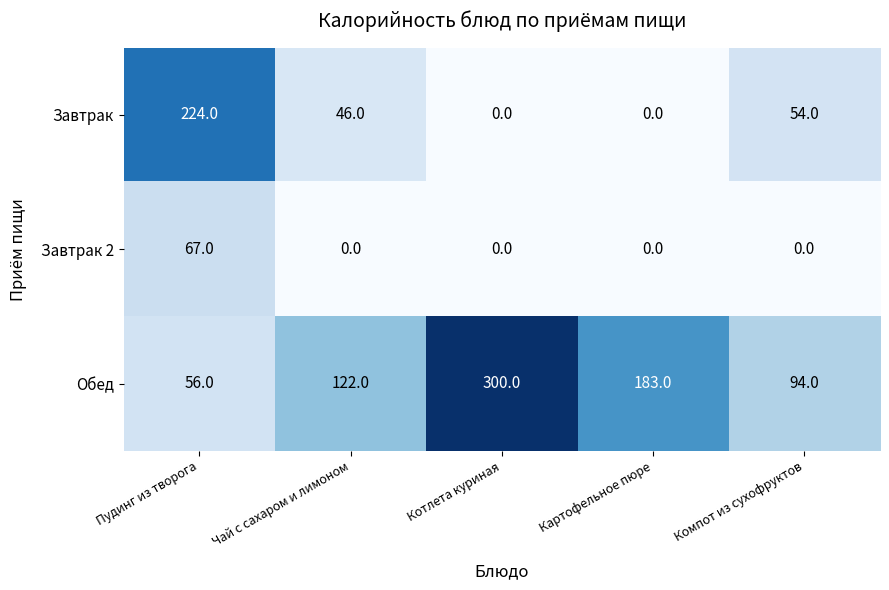

Reading right to left, transcribe all the data shown in this chart.

Завтрак: Компот из сухофруктов=54	Картофельное пюре=0	Котлета куриная=0	Чай с сахаром и лимоном=46	Пудинг из творога=224
Завтрак 2: Компот из сухофруктов=0	Картофельное пюре=0	Котлета куриная=0	Чай с сахаром и лимоном=0	Пудинг из творога=67
Обед: Компот из сухофруктов=94	Картофельное пюре=183	Котлета куриная=300	Чай с сахаром и лимоном=122	Пудинг из творога=56